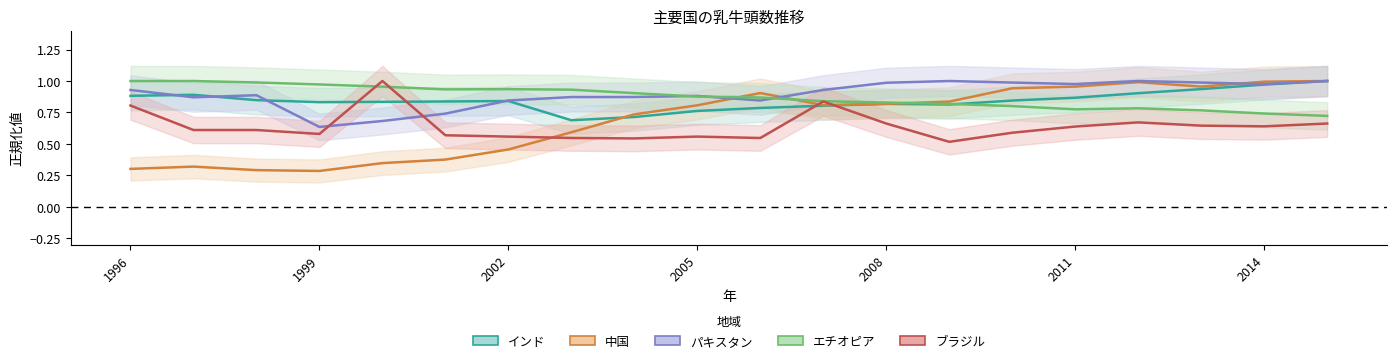

Rank the categories by エチオピア value from lowest to highest.

2015, 2014, 2013, 2011, 2012, 2010, 2009, 2008, 2007, 2006, 2005, 2004, 2003, 2001, 2002, 2000, 1999, 1998, 1996, 1997